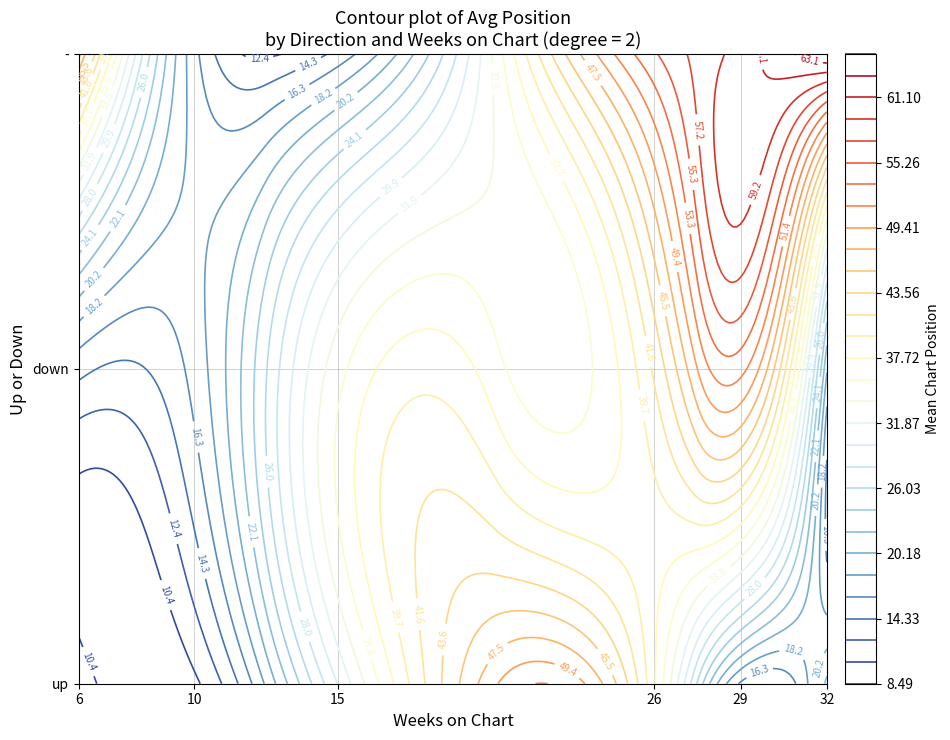

Which series has the largest total across all categories?

up